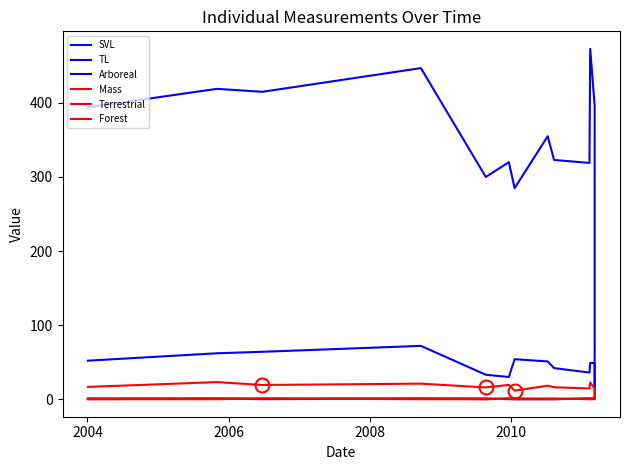

True or false: Mass and Forest cross at least once.

False